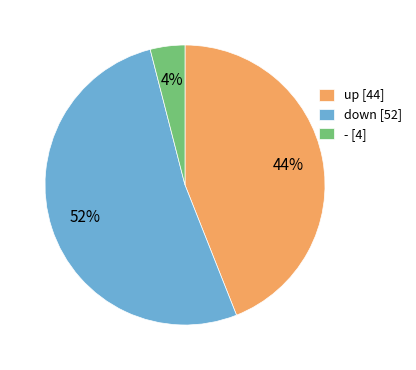

The up slice represents 38% of the pie. True or false?

False